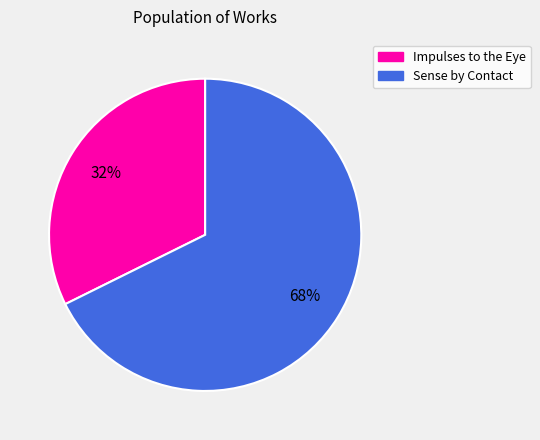

How many slices are in this pie chart?

2